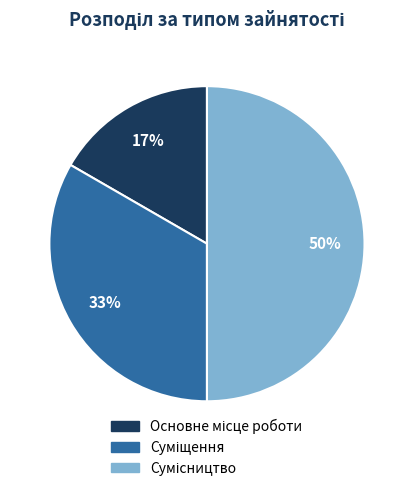

To the nearest percent, what is the average slice percentage?

33%